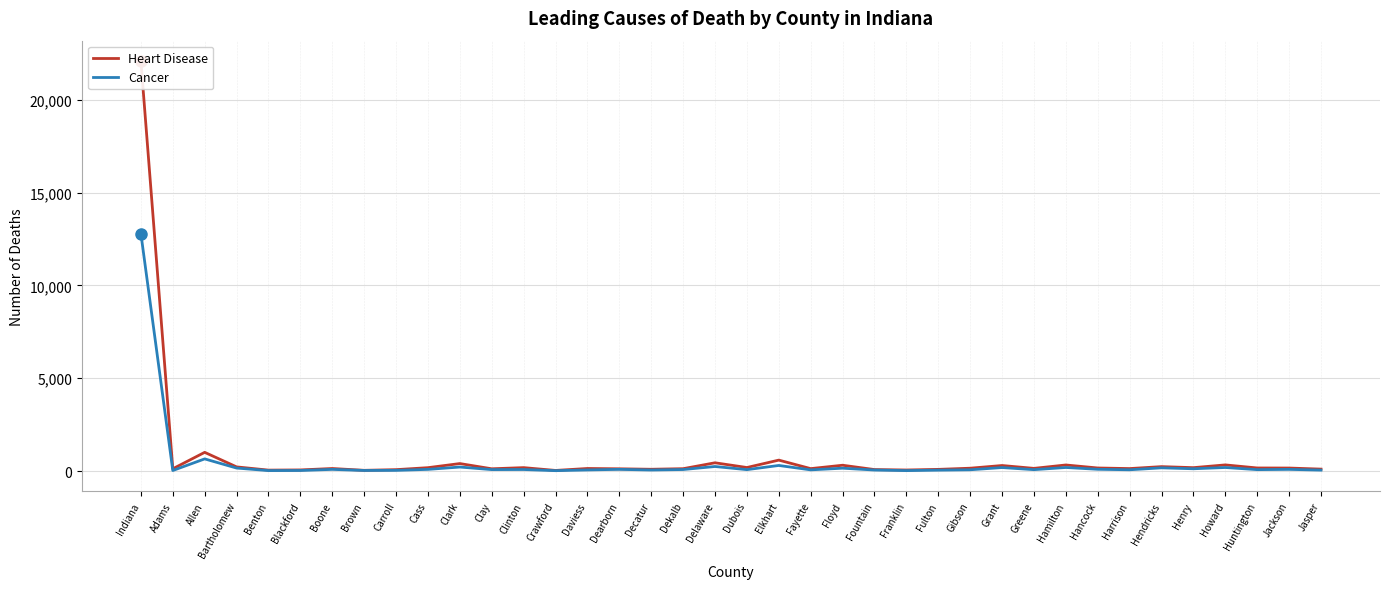

How many interior local valleys does the Heart Disease series have?

12